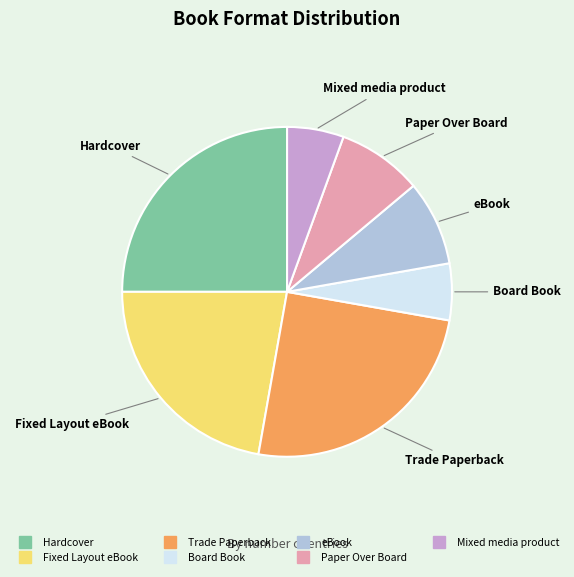

The Paper Over Board slice represents 3% of the pie. True or false?

False